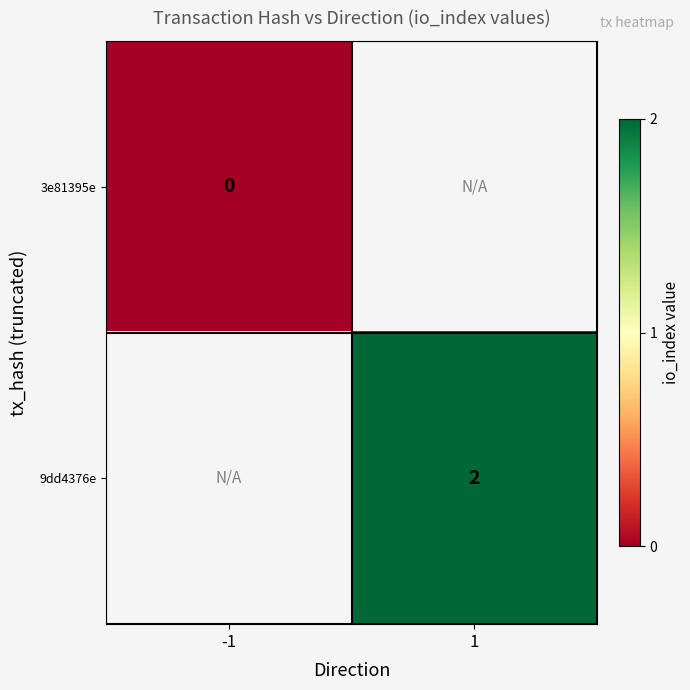

At how many categories does at least one series exceed 0?

1